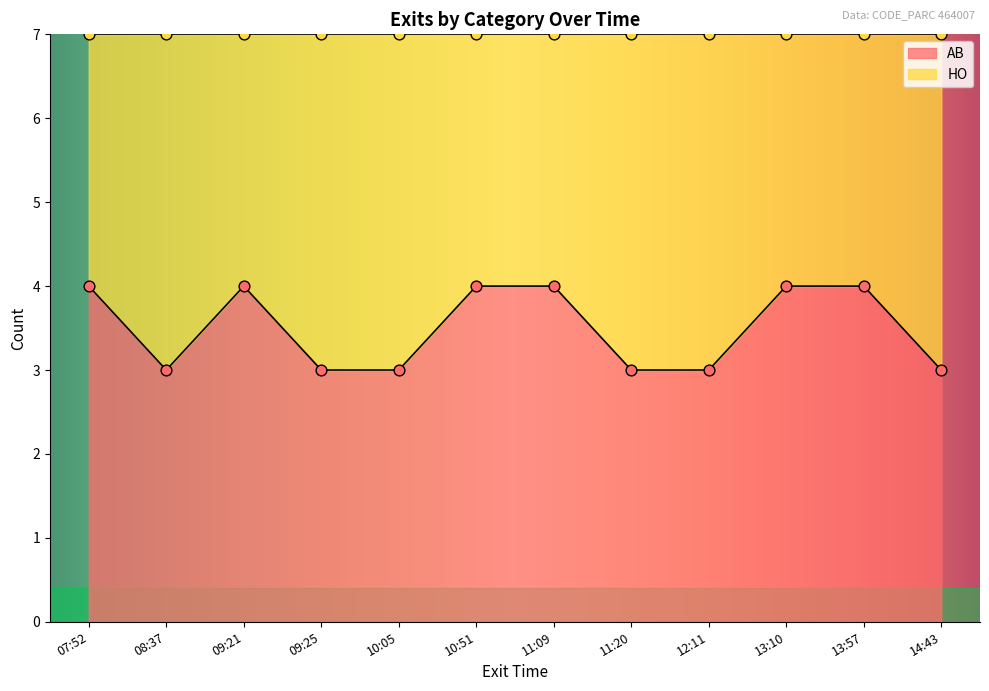

Which series contains the lowest Y value?

AB